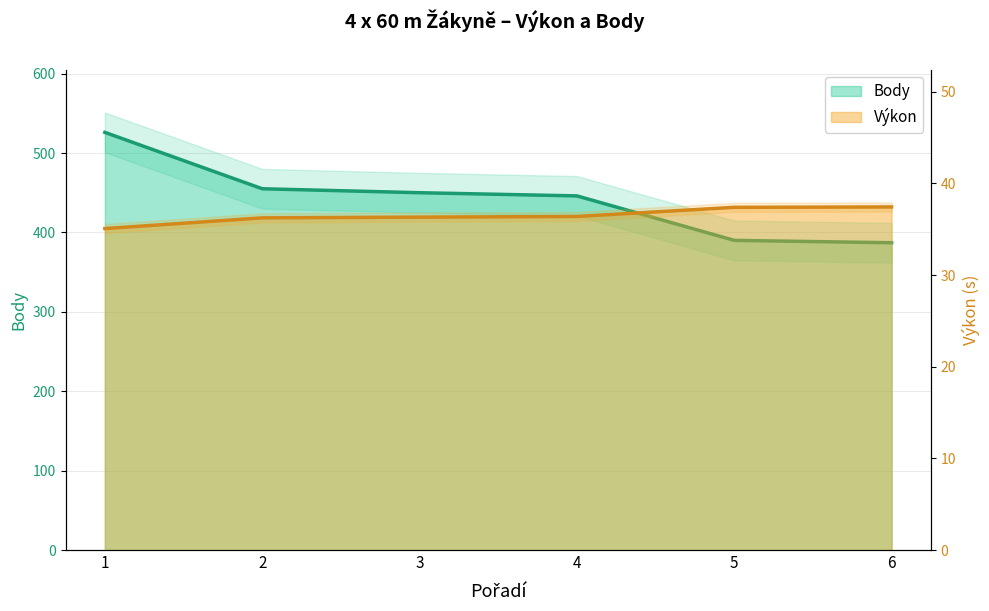

Does the chart display data point markers on the line(s)?

No